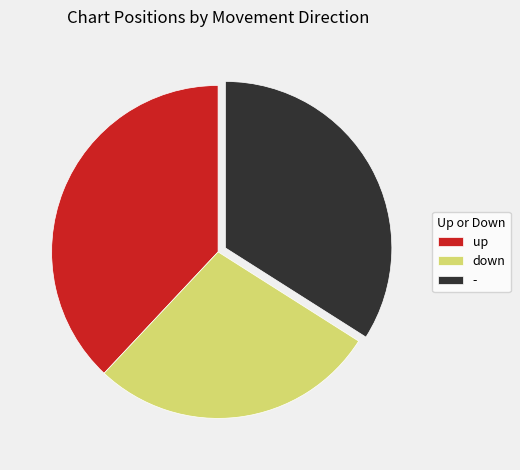

Is it true that down is 28% of the pie?

True